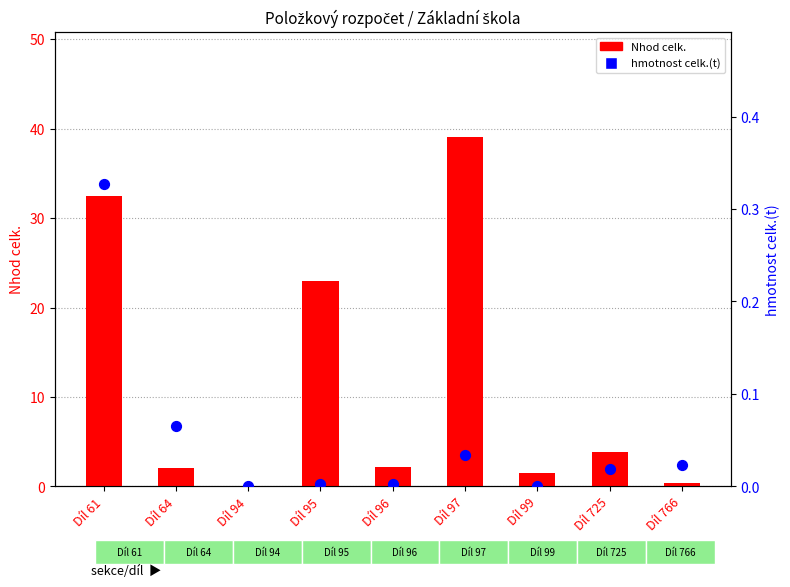

Which series has the largest total across all categories?

Nhod celk.